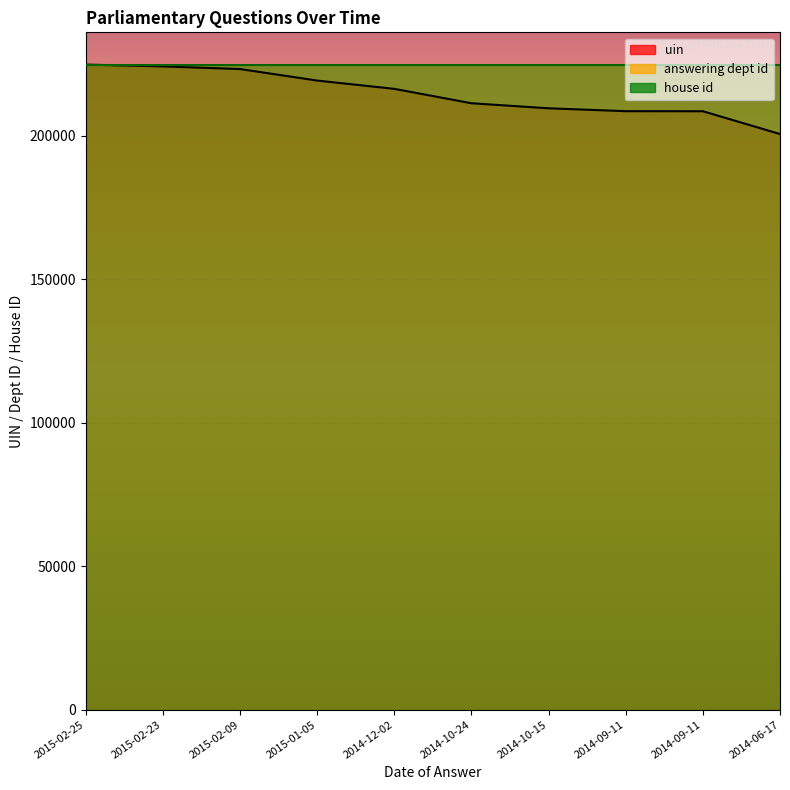

What are all the series names shown in the legend?

uin, answering dept id, house id